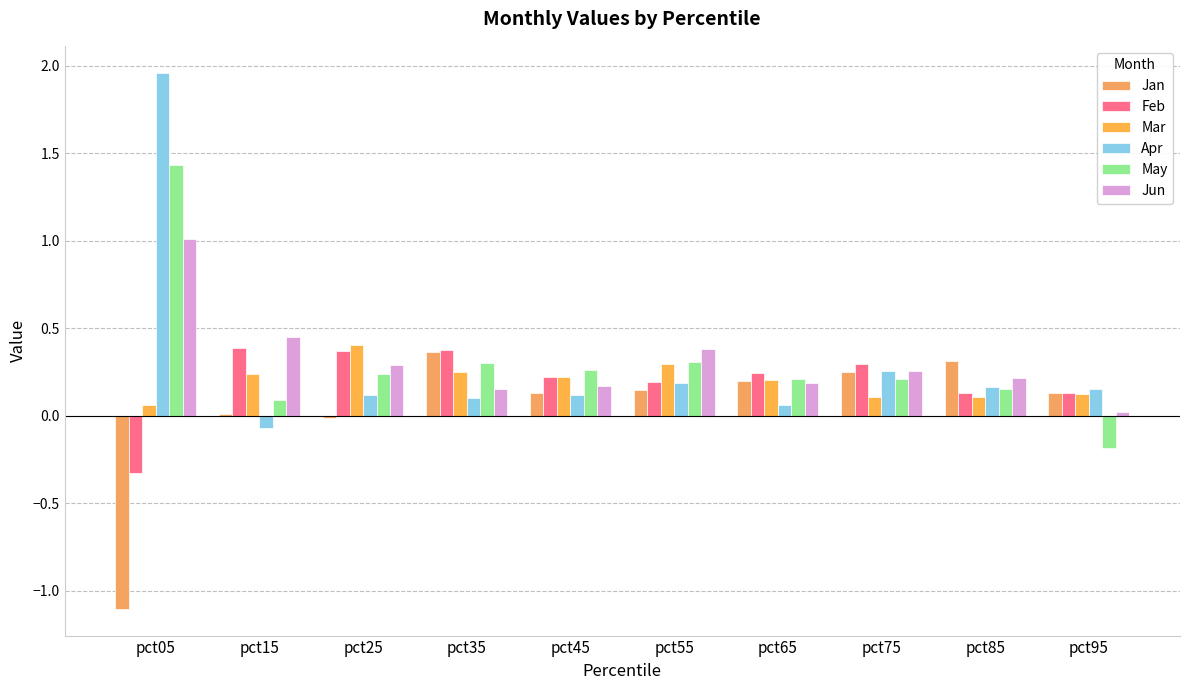

What is the sum of all Mar values?

2.0